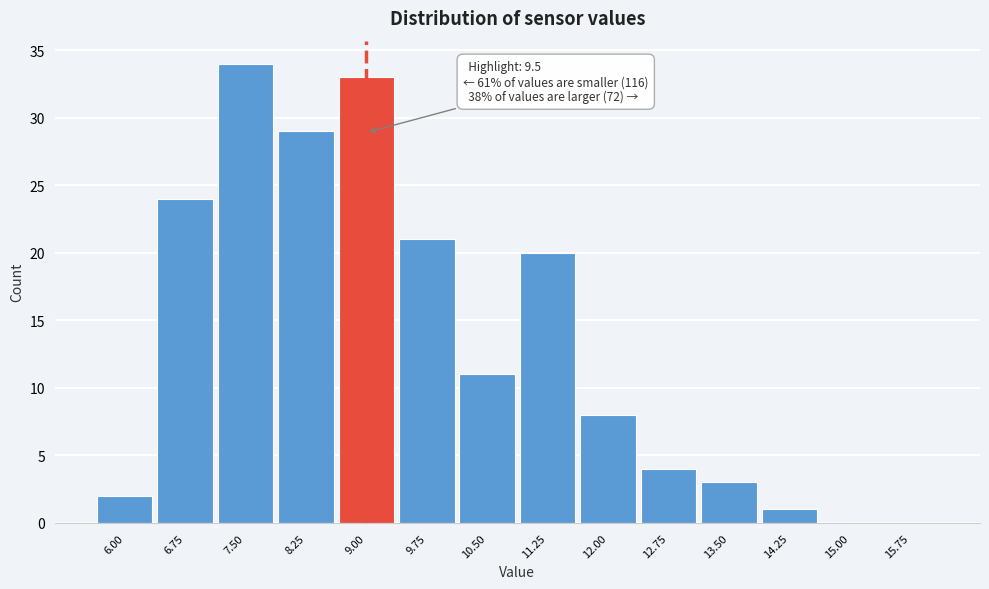

Reading right to left, extract all data points from this chart.

15.75=0	15.00=0	14.25=1	13.50=3	12.75=4	12.00=8	11.25=20	10.50=11	9.75=21	9.00=33	8.25=29	7.50=34	6.75=24	6.00=2